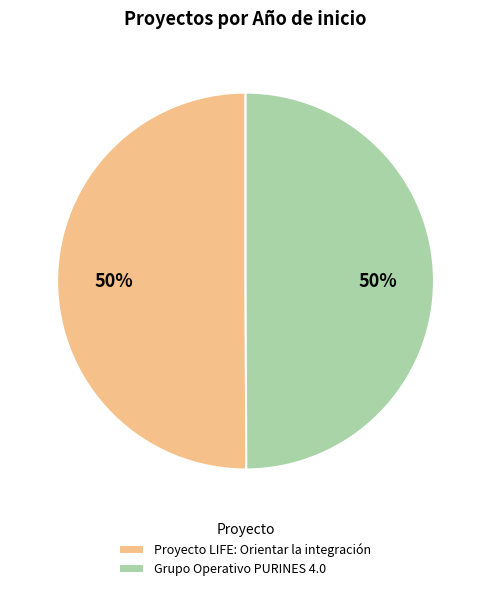

True or false: Grupo Operativo PURINES 4.0 accounts for 50% of the total.

True